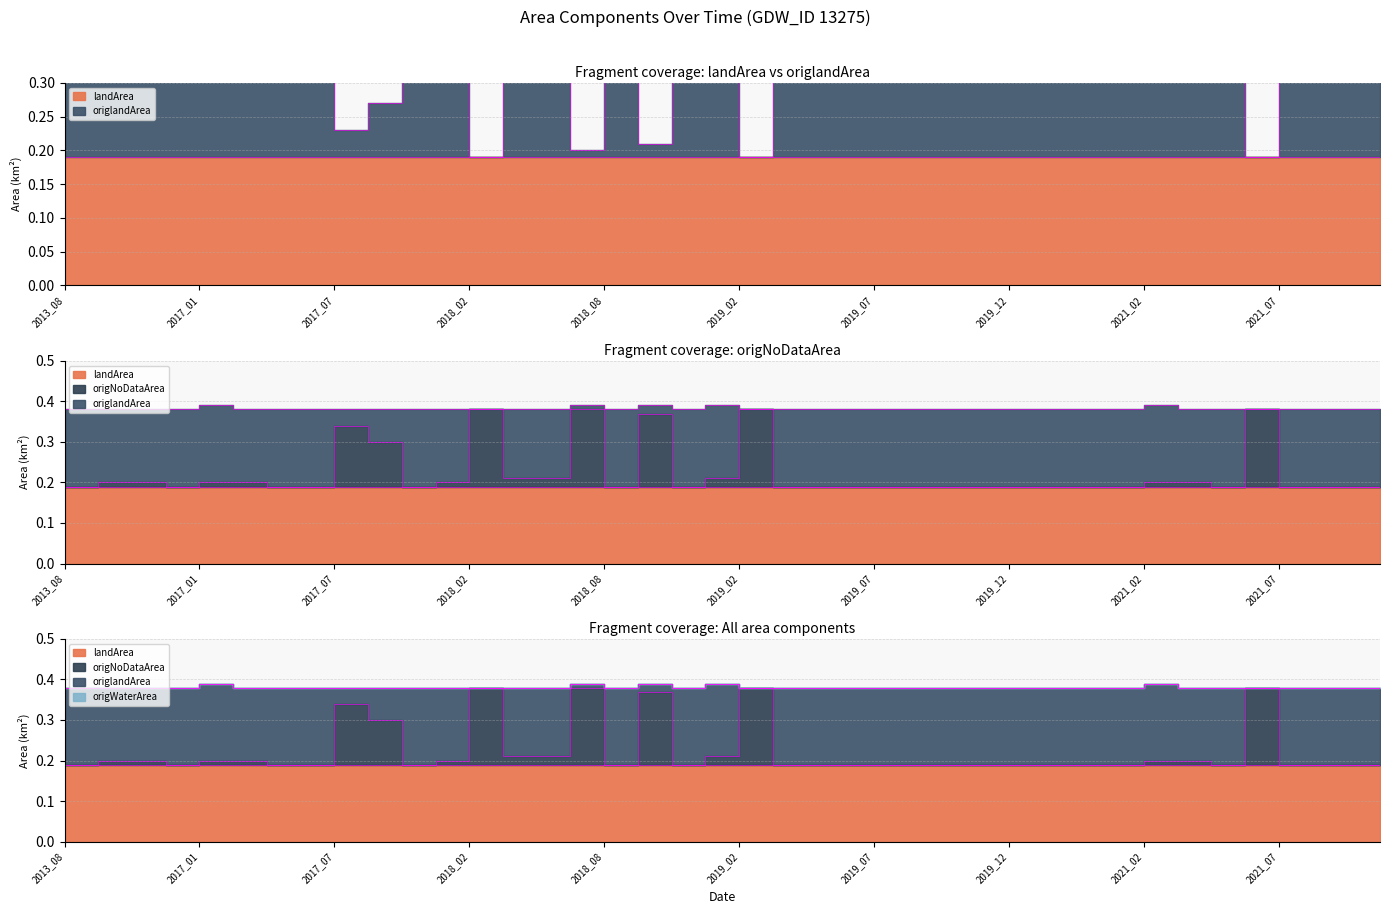

Does the chart display data point markers on the line(s)?

No